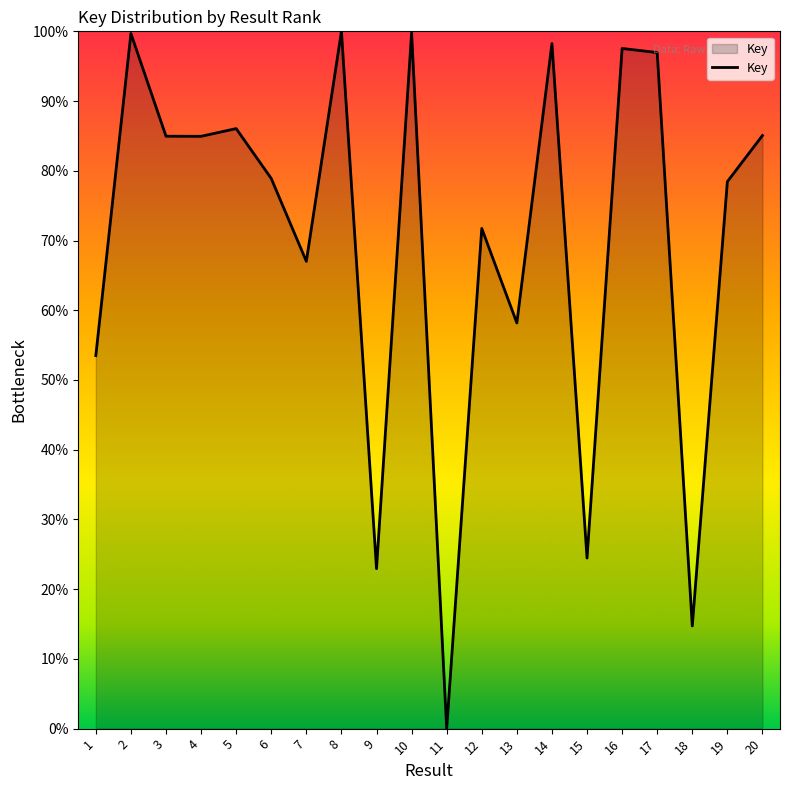

What is the greatest value displayed?

100.0